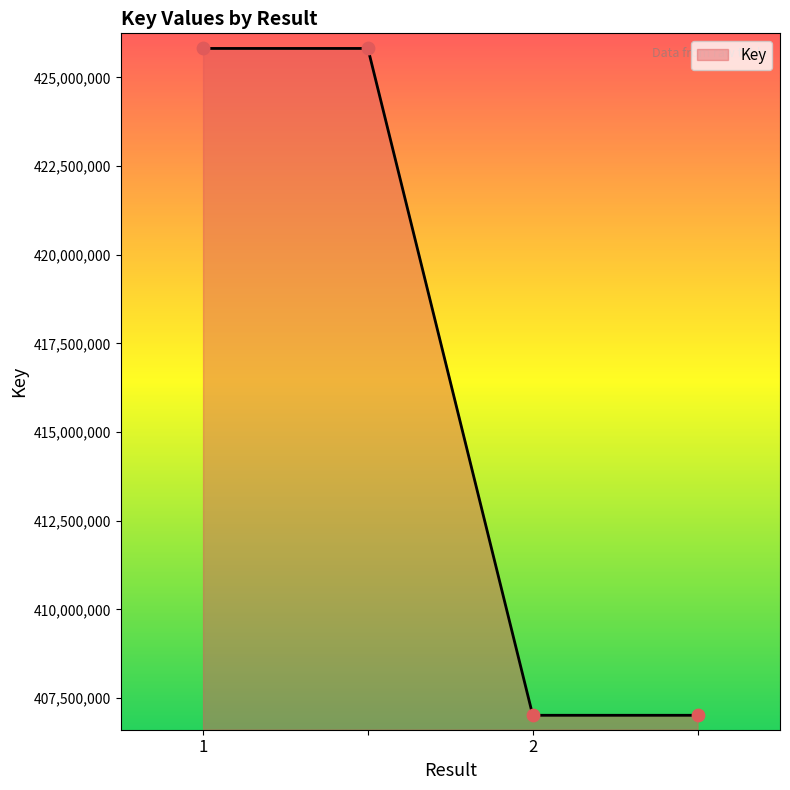

What is the minimum value shown in the chart?

407016553